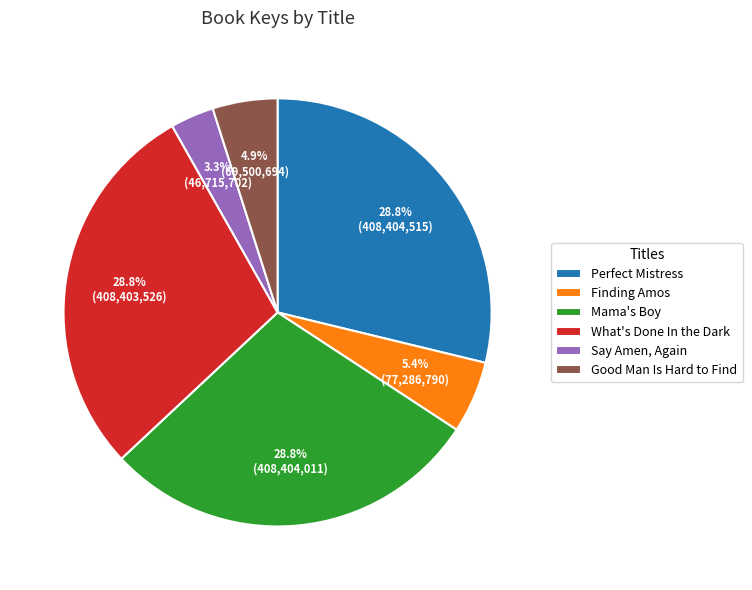

To the nearest percent, what percentage of the pie is Mama's Boy?

29%